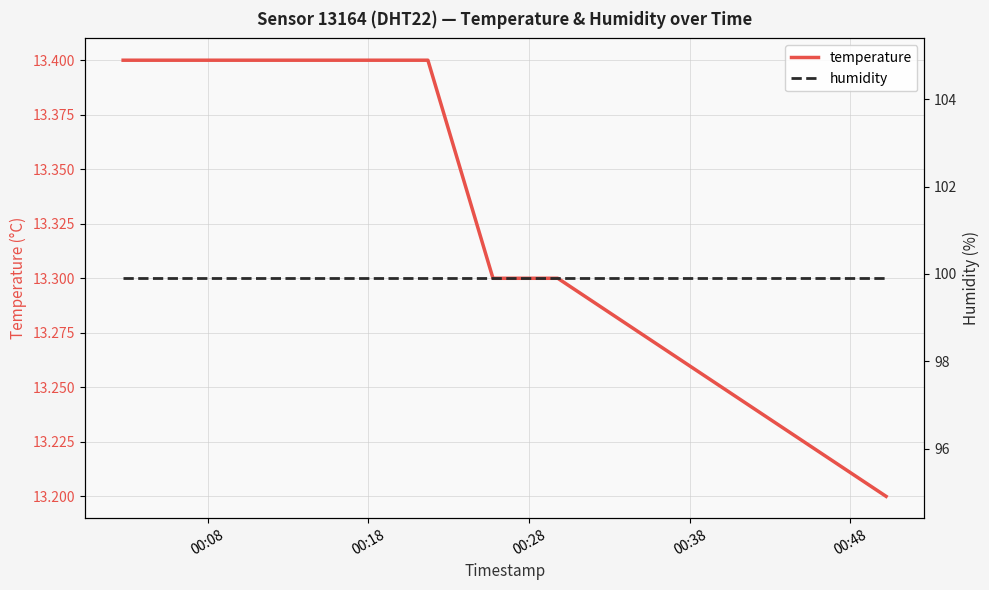

What is the minimum value for temperature?

13.2